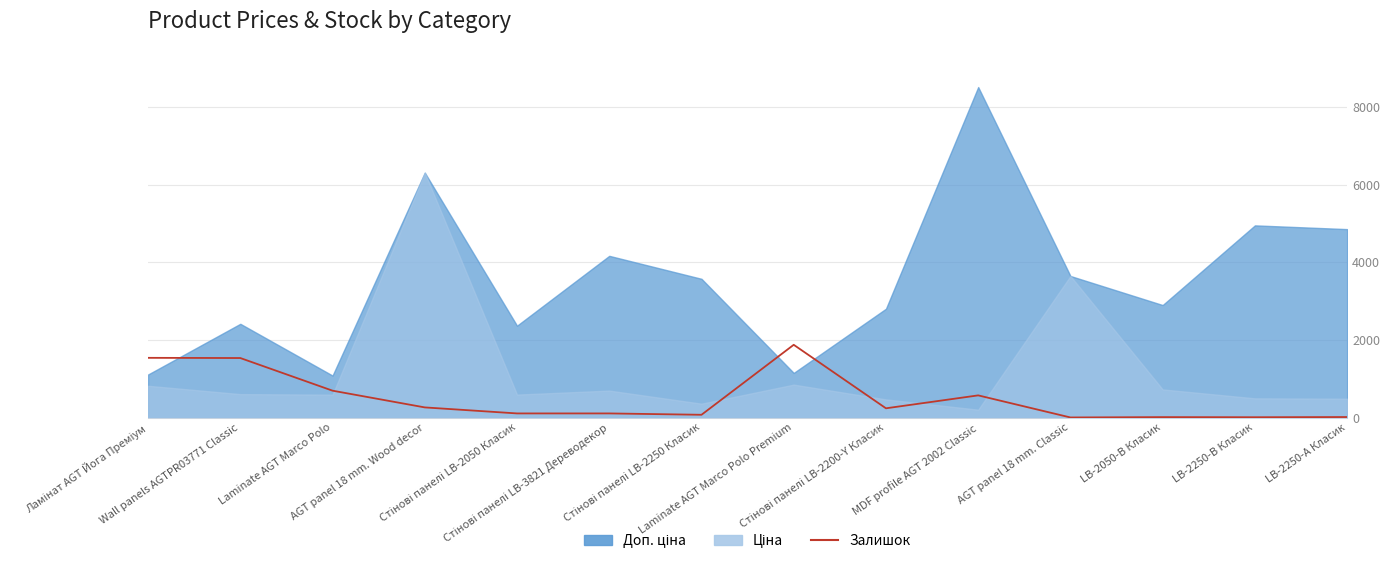

Between Стінові панелі LB-2250 Класик and Стінові панелі LB-2050 Класик, which is larger?

Стінові панелі LB-2050 Класик